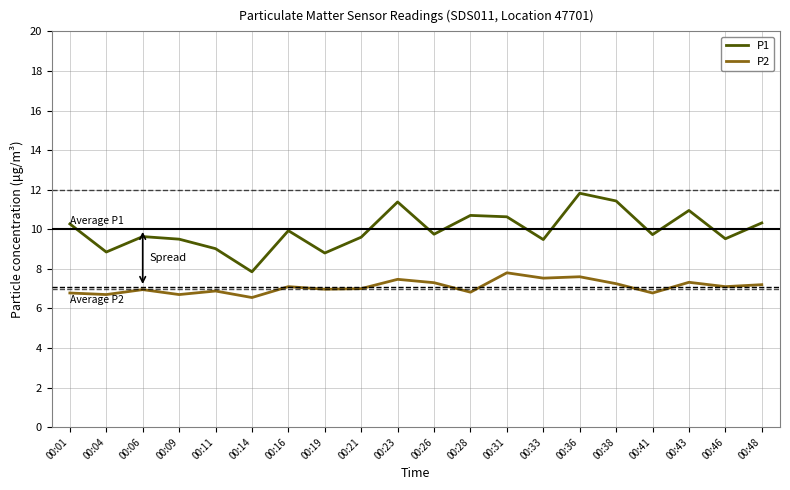

True or false: P1 has a value of 9.9 at 00:16.

True